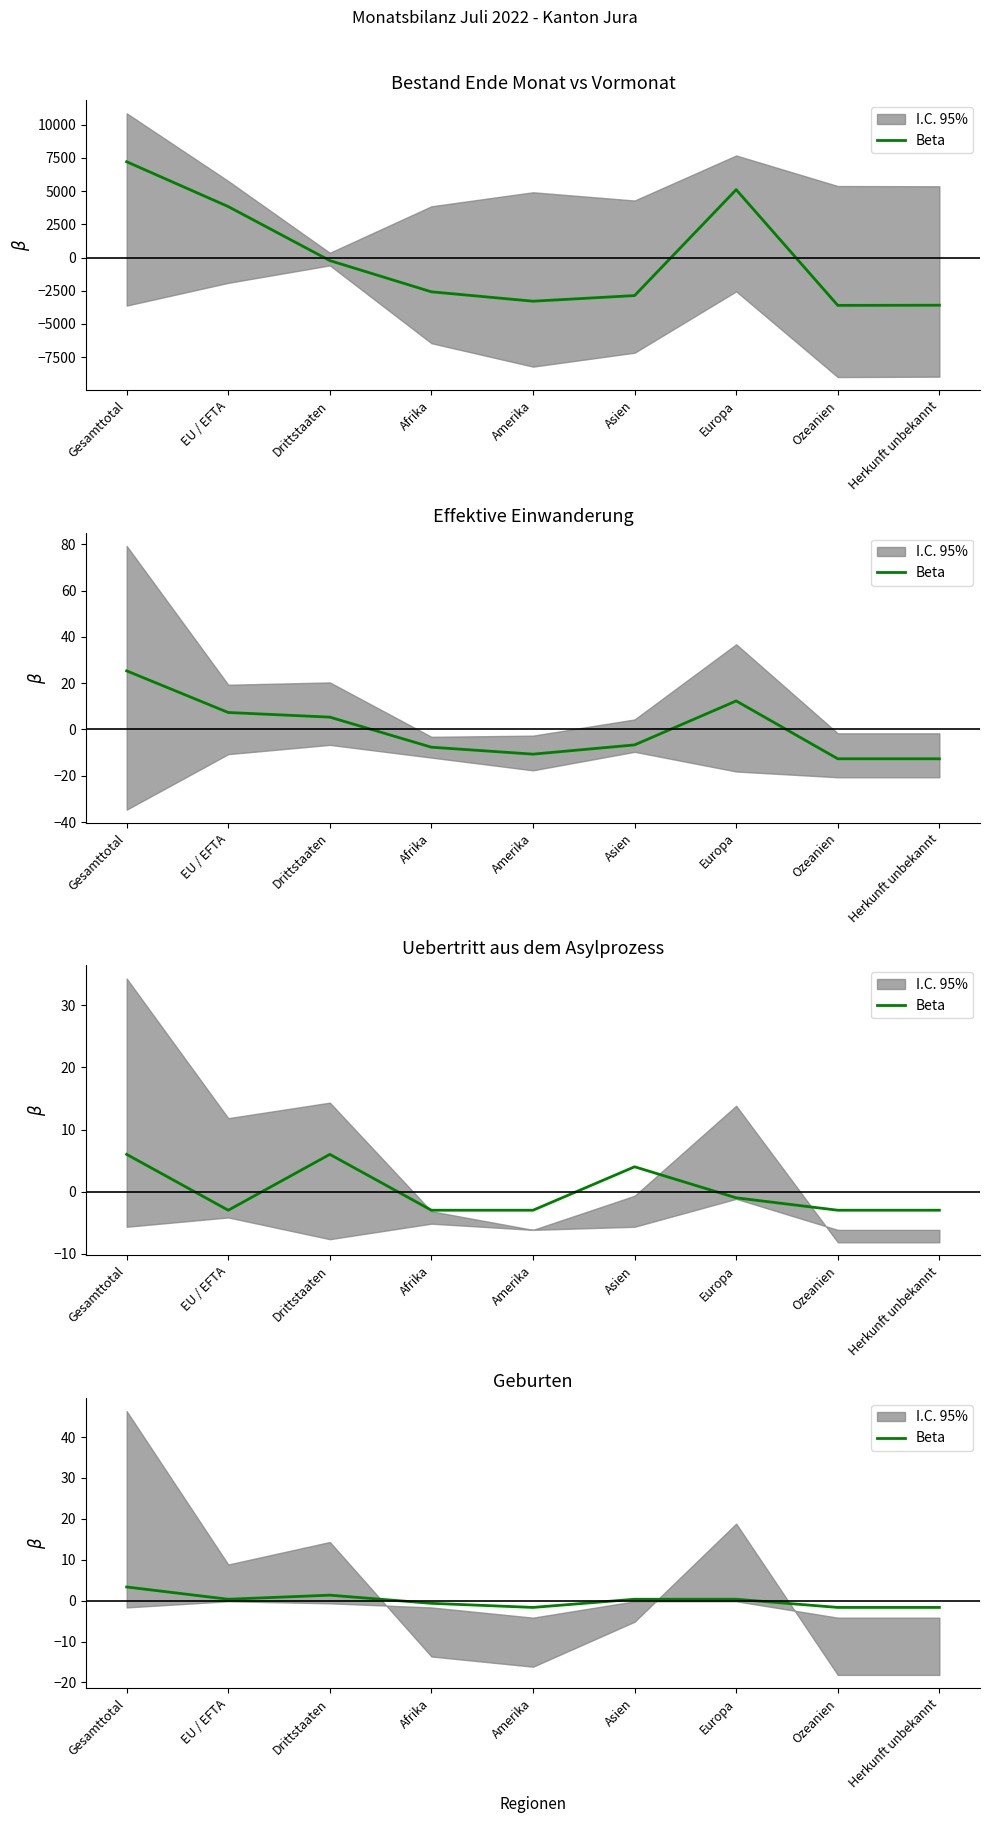

How many interior local peaks (higher than both neighbors) does the data have?

1